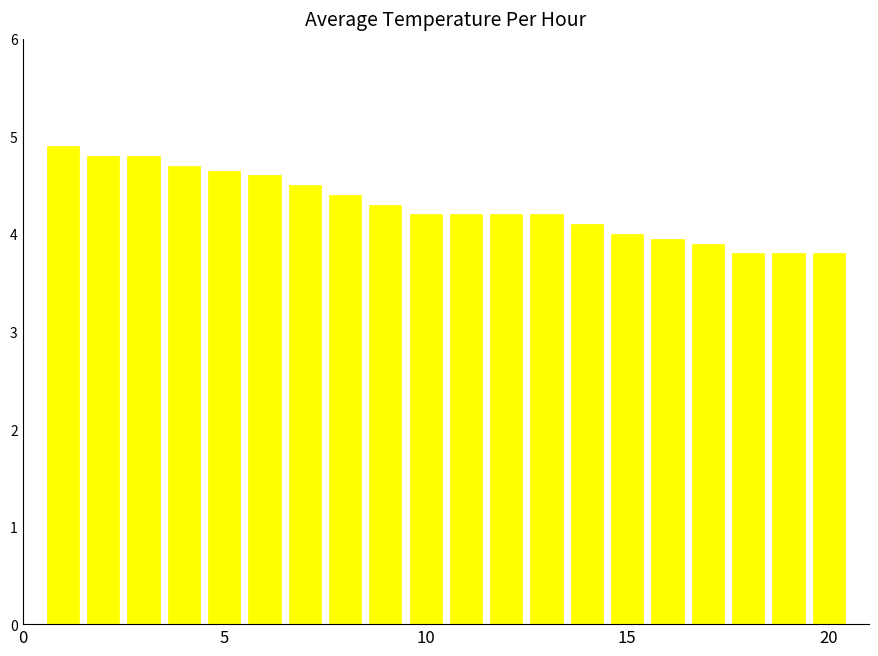

What is the value of the 5th bar from the left?

4.7